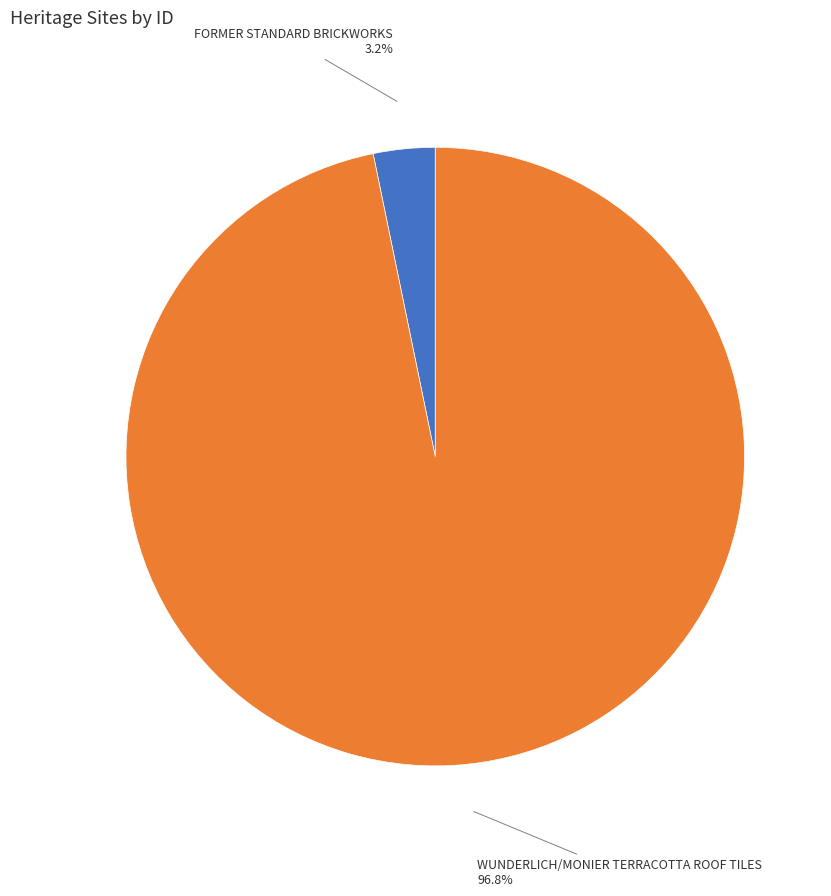

To the nearest percent, what is the average slice percentage?

50%